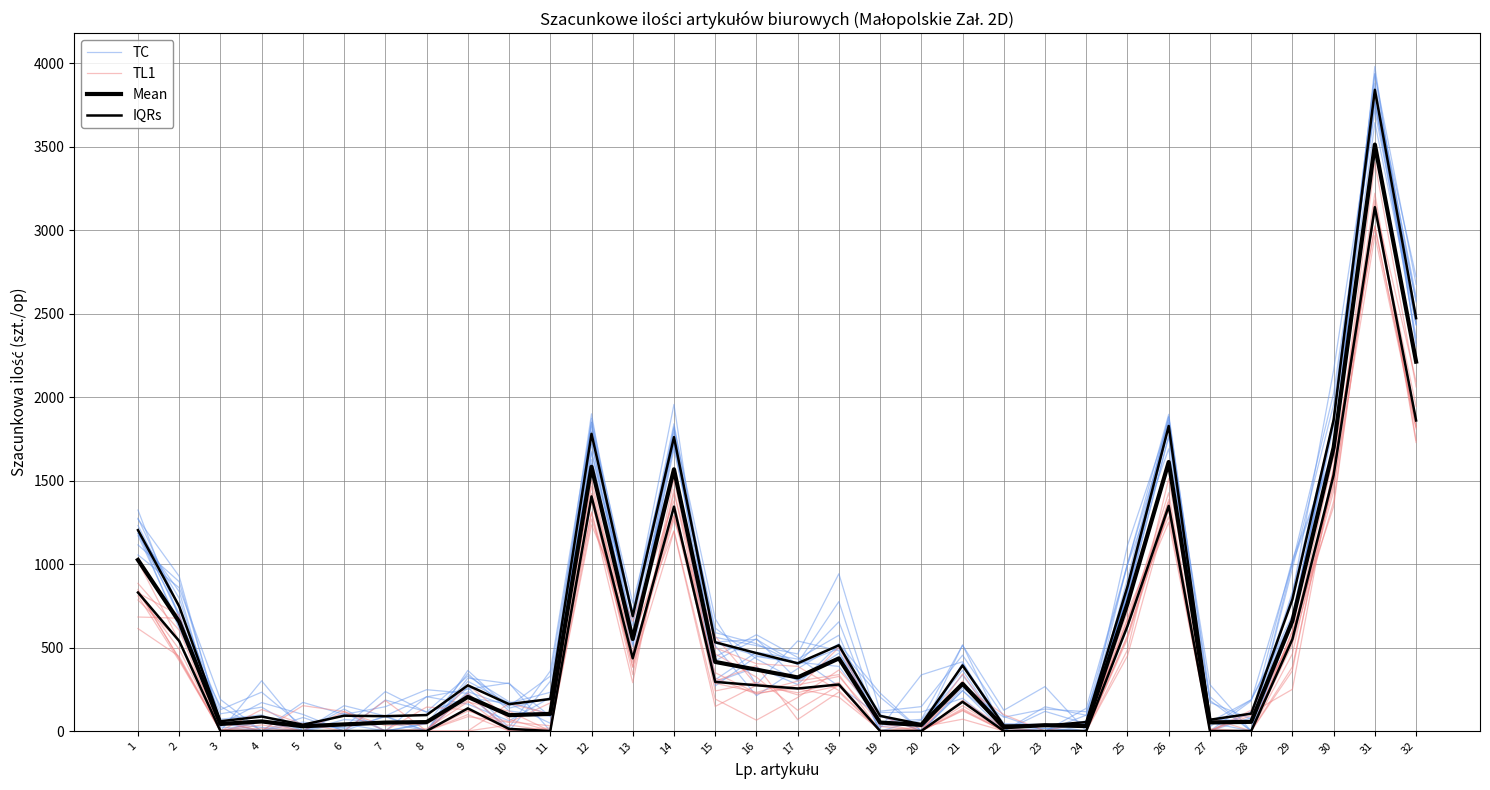

Count the number of categories in the chart.

32